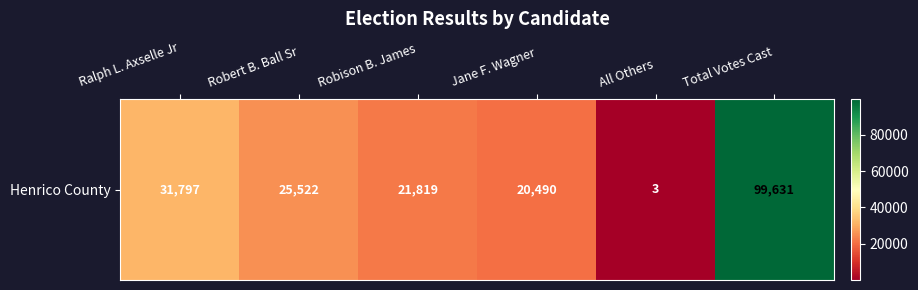

The value at Robert B. Ball Sr is 13108. True or false?

False